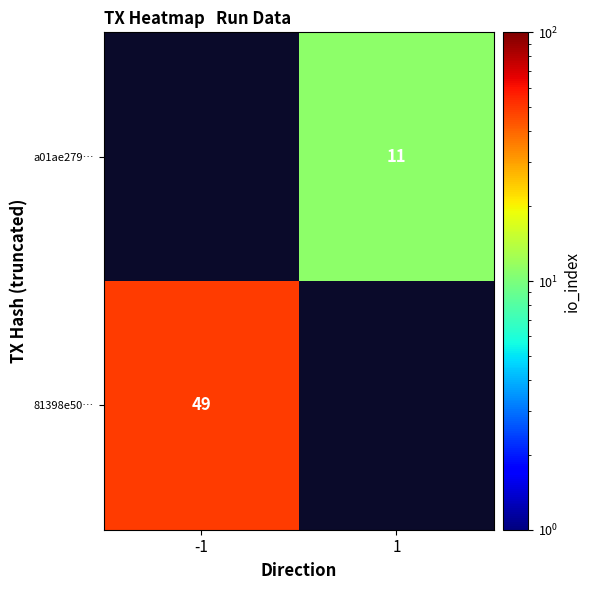

Is it true that 81398e50… equals 24 at -1?

False